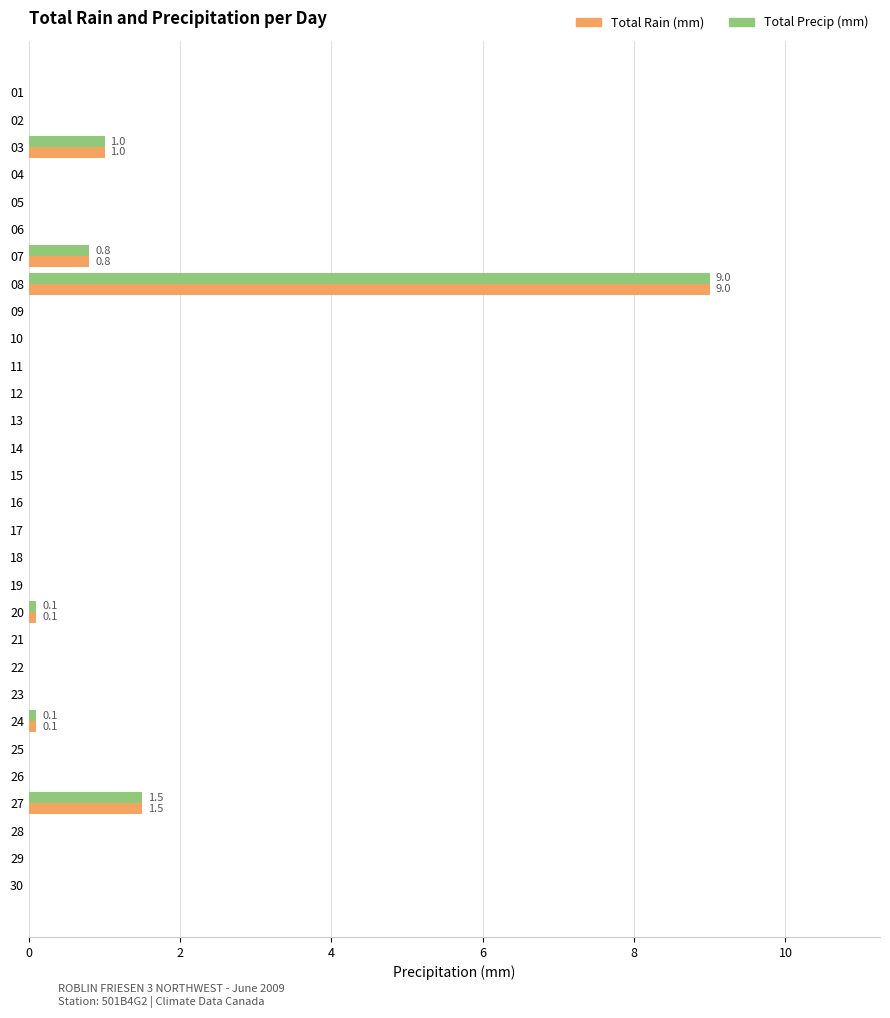

What is the greatest value displayed?

9.0